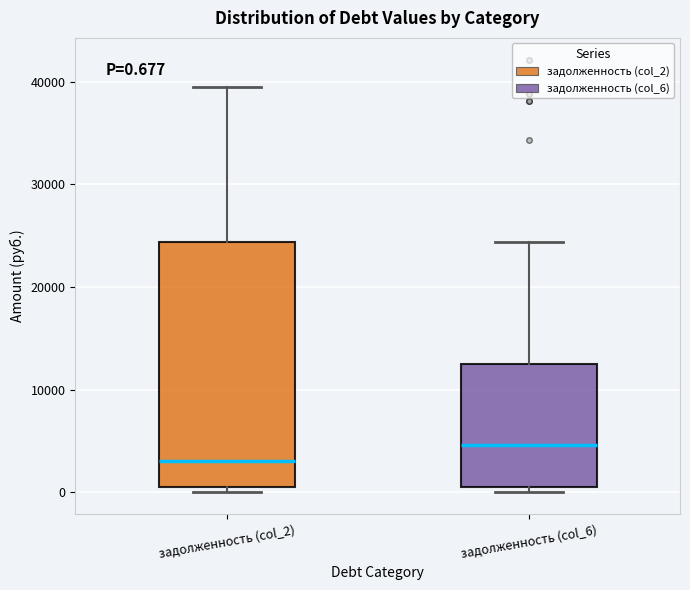

Which box has the lowest median line?

задолженность (col_2)